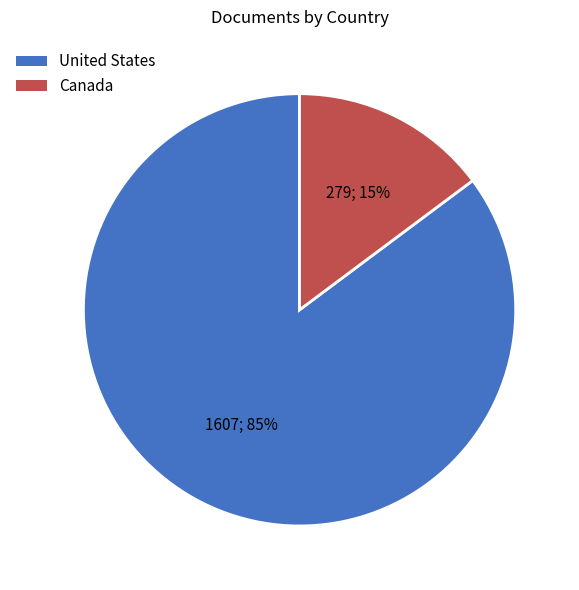

Which has a higher value, United States or Canada?

United States